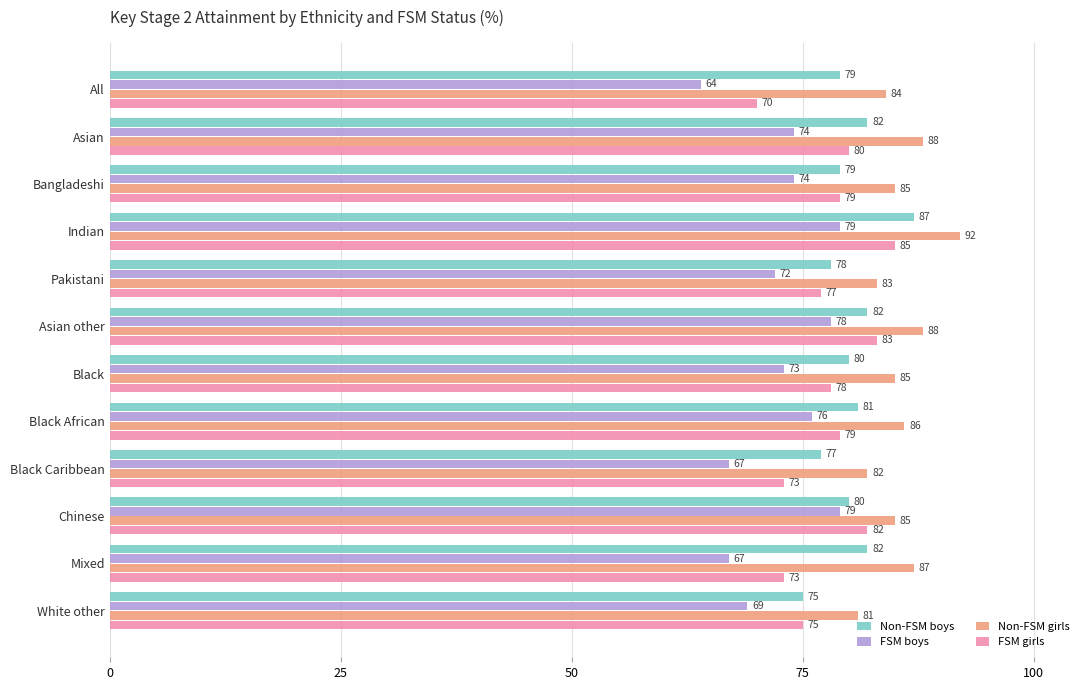

Is the value of Non-FSM boys at Mixed greater than the value of FSM girls at Asian?

Yes